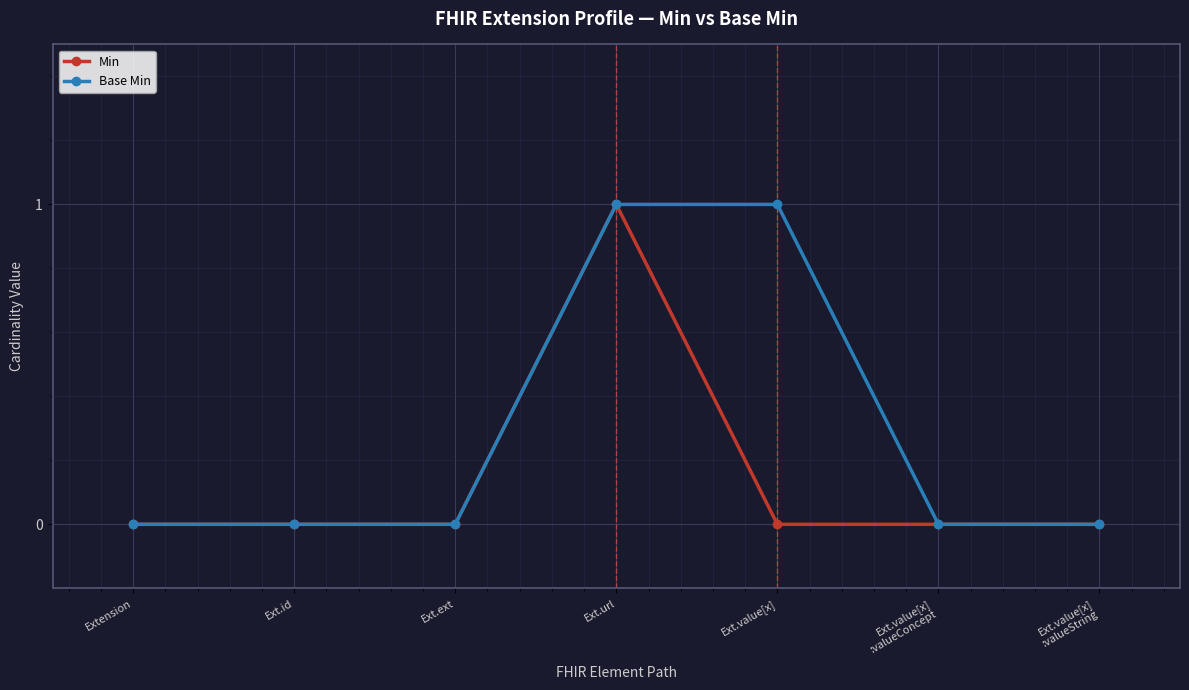

Rank the series at Ext.value[x] from highest to lowest value.

Base Min, Min